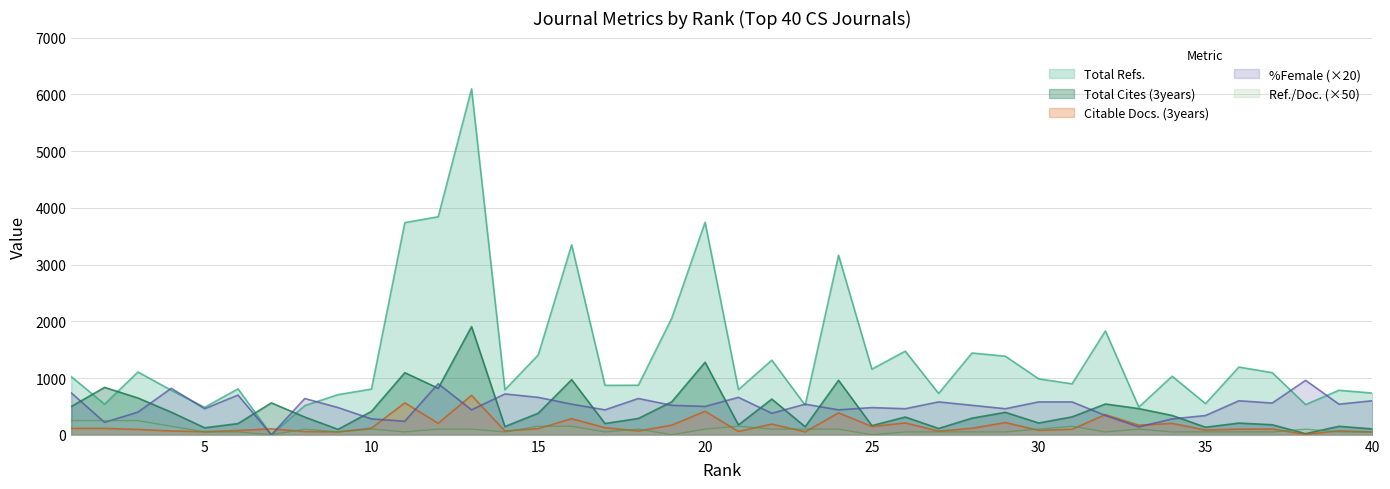

Reading left to right, list all the values displayed in this chart.

Total Refs.: 1=1026	2=540	3=1107	4=785	5=484	6=810	7=0	8=515	9=708	10=806	11=3739	12=3843	13=6096	14=794	15=1409	16=3348	17=872	18=874	19=2054	20=3746	21=797	22=1316	23=522	24=3164	25=1157	26=1474	27=729	28=1442	29=1385	30=986	31=899	32=1831	33=489	34=1033	35=550	36=1194	37=1095	38=533	39=785	40=736
Total Cites (3years): 1=498	2=836	3=649	4=399	5=124	6=198	7=563	8=313	9=96	10=413	11=1095	12=820	13=1907	14=145	15=381	16=972	17=199	18=288	19=581	20=1279	21=174	22=630	23=142	24=961	25=162	26=313	27=112	28=293	29=396	30=208	31=316	32=543	33=462	34=341	35=134	36=207	37=177	38=20	39=150	40=104
Citable Docs. (3years): 1=113	2=113	3=94	4=67	5=54	6=76	7=105	8=57	9=51	10=117	11=563	12=203	13=695	14=68	15=108	16=284	17=125	18=67	19=170	20=415	21=59	22=189	23=52	24=387	25=146	26=209	27=65	28=115	29=216	30=78	31=97	32=356	33=169	34=201	35=84	36=99	37=103	38=6	39=70	40=49
Ref. / Doc.: 1=250	2=250	3=250	4=150	5=50	6=50	7=0	8=100	9=50	10=100	11=50	12=100	13=100	14=50	15=150	16=150	17=50	18=100	19=0	20=100	21=150	22=100	23=100	24=100	25=0	26=50	27=50	28=50	29=50	30=100	31=150	32=50	33=100	34=50	35=50	36=50	37=50	38=100	39=50	40=50
%Female: 1=740	2=220	3=400	4=820	5=460	6=700	7=0	8=640	9=480	10=280	11=240	12=900	13=440	14=720	15=660	16=540	17=440	18=640	19=520	20=500	21=660	22=380	23=540	24=440	25=480	26=460	27=580	28=520	29=460	30=580	31=580	32=340	33=140	34=280	35=340	36=600	37=560	38=960	39=540	40=600